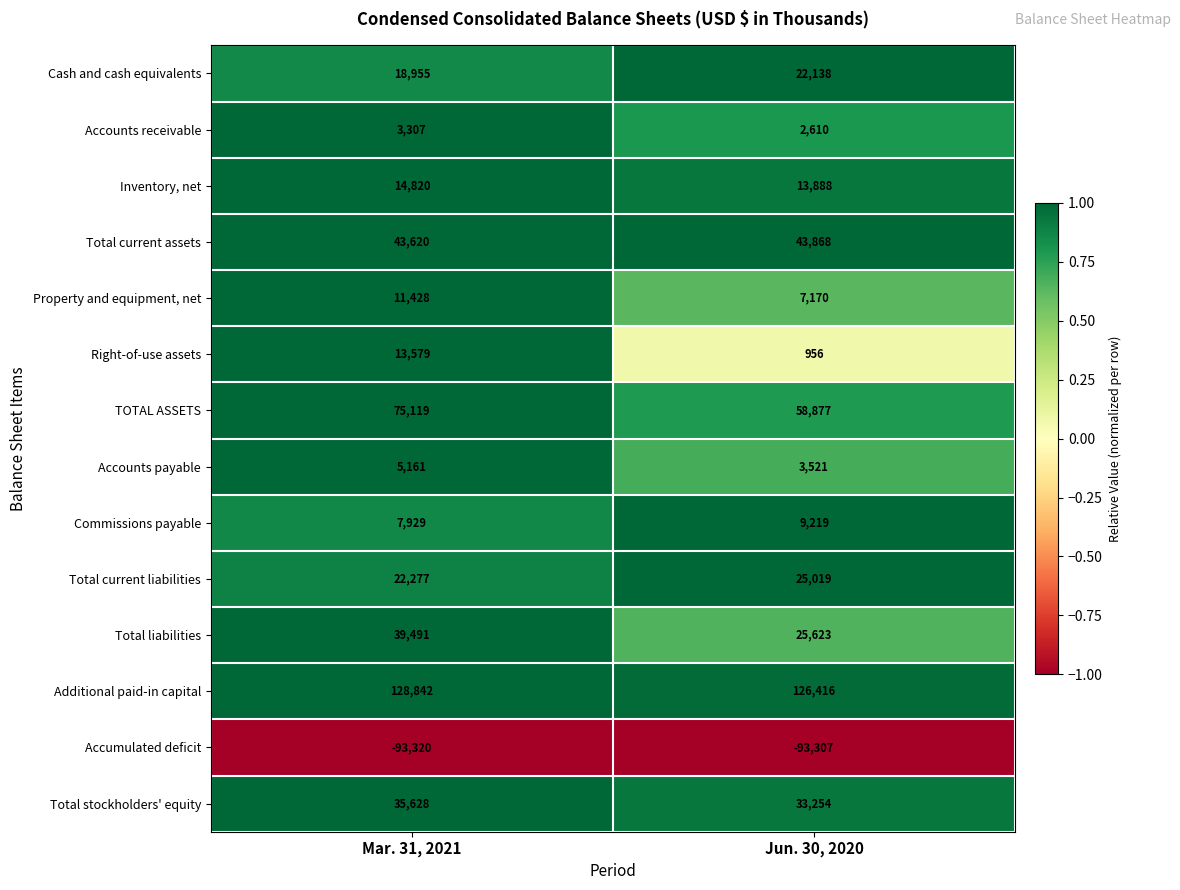

Reading left to right, extract all data points from this chart.

Cash and cash equivalents: Mar. 31, 2021=18955	Jun. 30, 2020=22138
Accounts receivable: Mar. 31, 2021=3307	Jun. 30, 2020=2610
Inventory, net: Mar. 31, 2021=14820	Jun. 30, 2020=13888
Total current assets: Mar. 31, 2021=43620	Jun. 30, 2020=43868
Property and equipment, net: Mar. 31, 2021=11428	Jun. 30, 2020=7170
Right-of-use assets: Mar. 31, 2021=13579	Jun. 30, 2020=956
TOTAL ASSETS: Mar. 31, 2021=75119	Jun. 30, 2020=58877
Accounts payable: Mar. 31, 2021=5161	Jun. 30, 2020=3521
Commissions payable: Mar. 31, 2021=7929	Jun. 30, 2020=9219
Total current liabilities: Mar. 31, 2021=22277	Jun. 30, 2020=25019
Total liabilities: Mar. 31, 2021=39491	Jun. 30, 2020=25623
Additional paid-in capital: Mar. 31, 2021=128842	Jun. 30, 2020=126416
Accumulated deficit: Mar. 31, 2021=-93320	Jun. 30, 2020=-93307
Total stockholders' equity: Mar. 31, 2021=35628	Jun. 30, 2020=33254